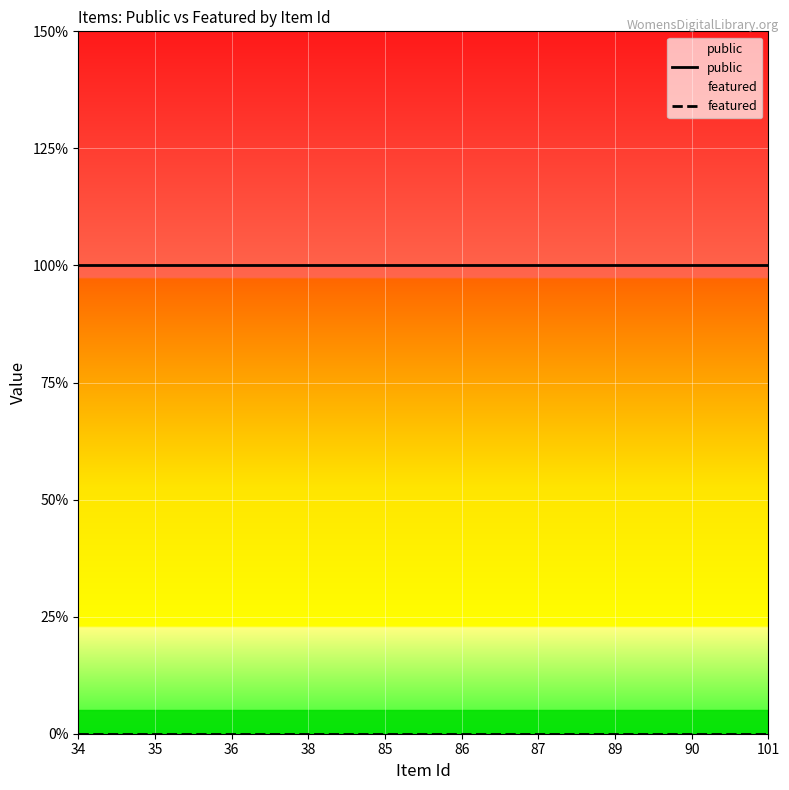

What is the average value of the public series?

1